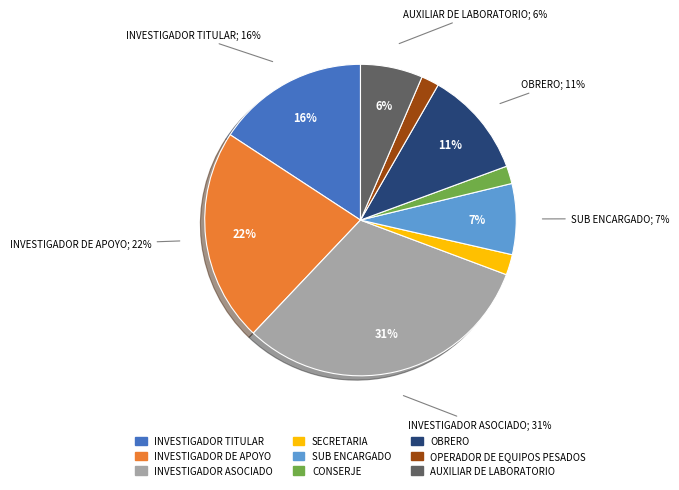

Does OPERADOR DE EQUIPOS PESADOS account for over 50% of the chart?

No